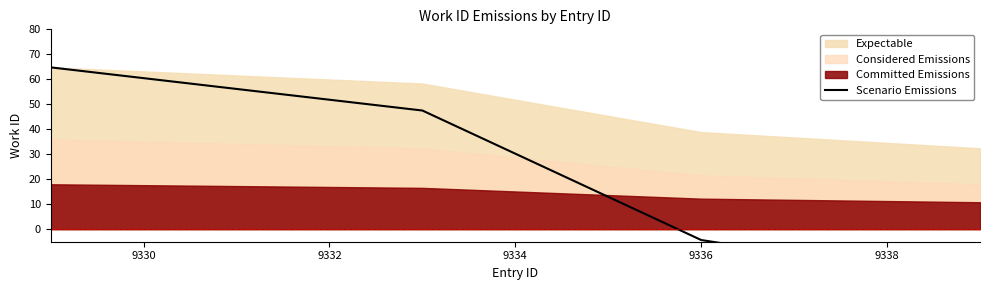

True or false: the data shows 21.6 at 9330.

False